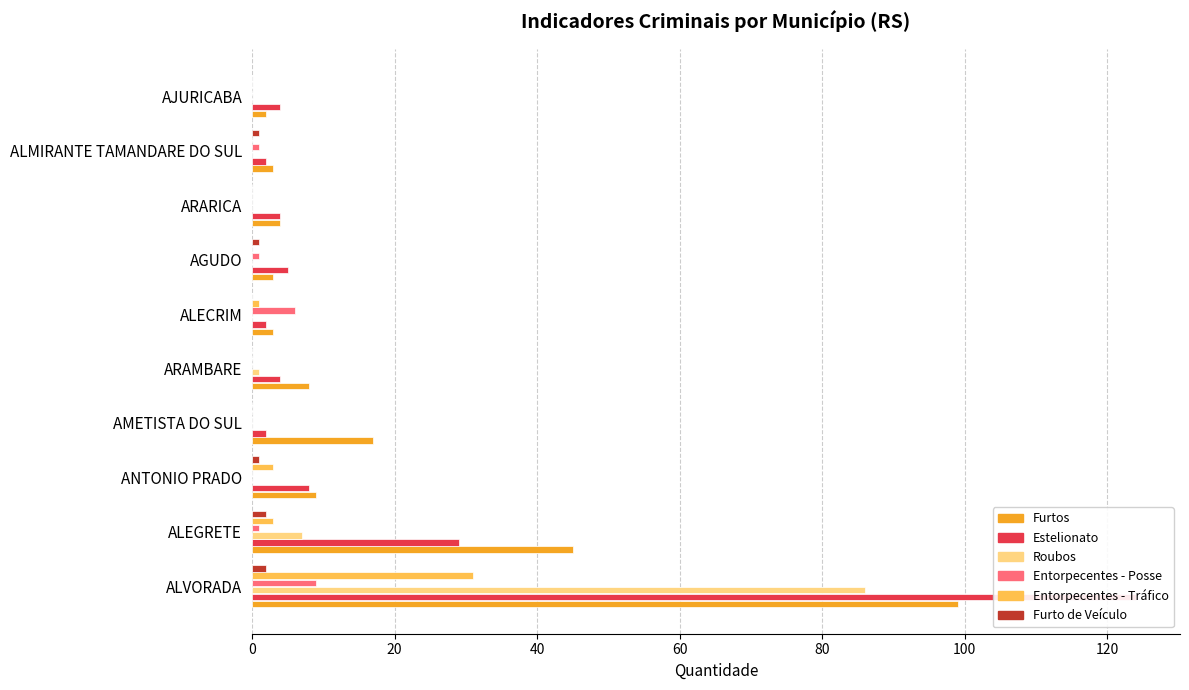

Are the bars horizontal?

Yes